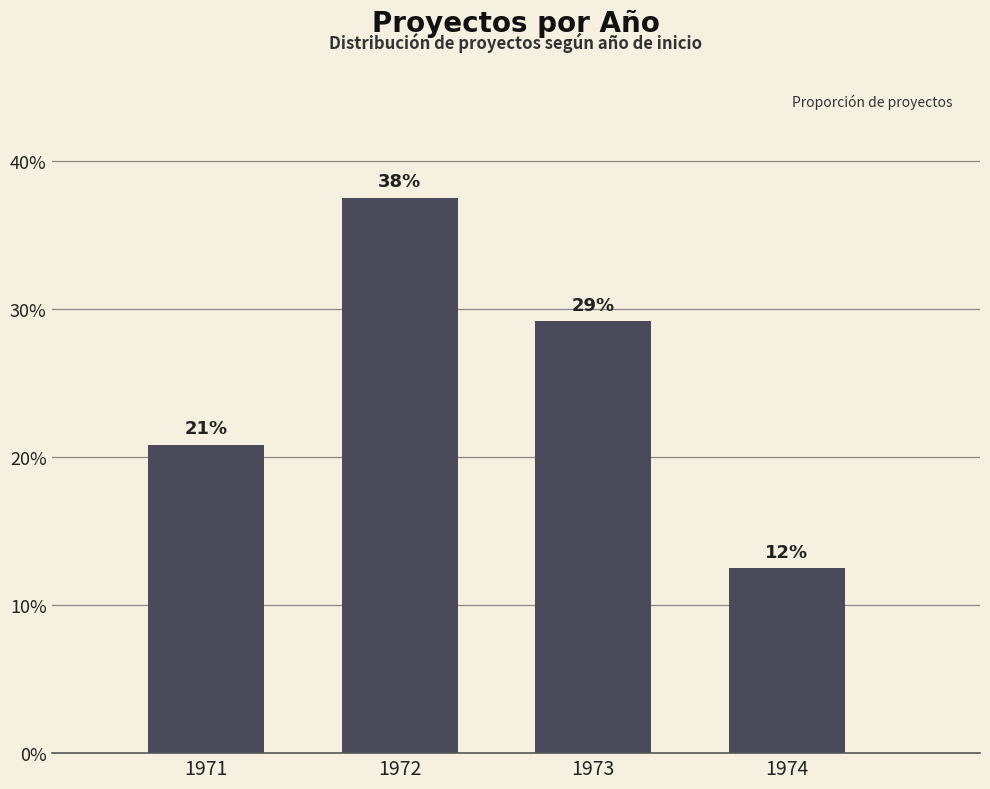

Does the chart contain any negative values?

No